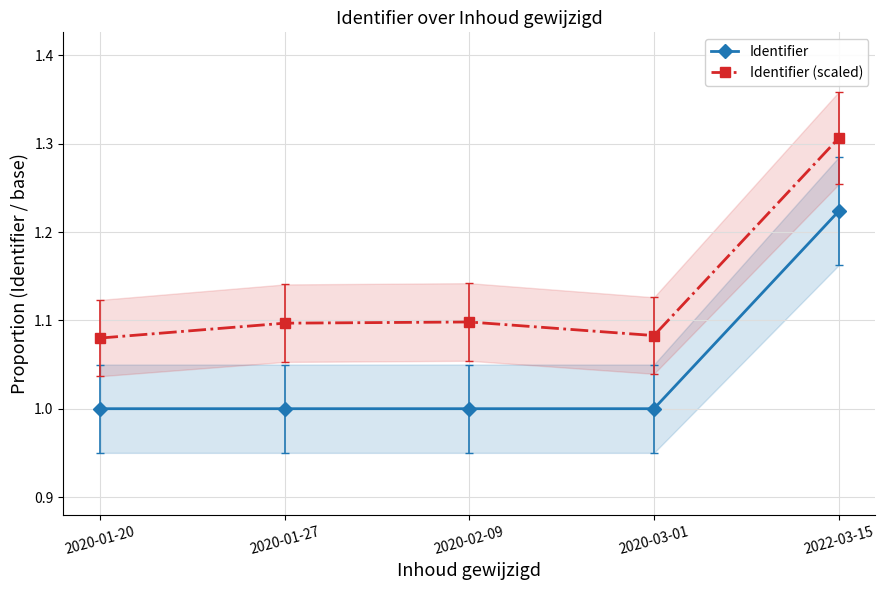

Between 2020-01-20 and 2022-03-15, which series saw the biggest shift?

Identifier (scaled)